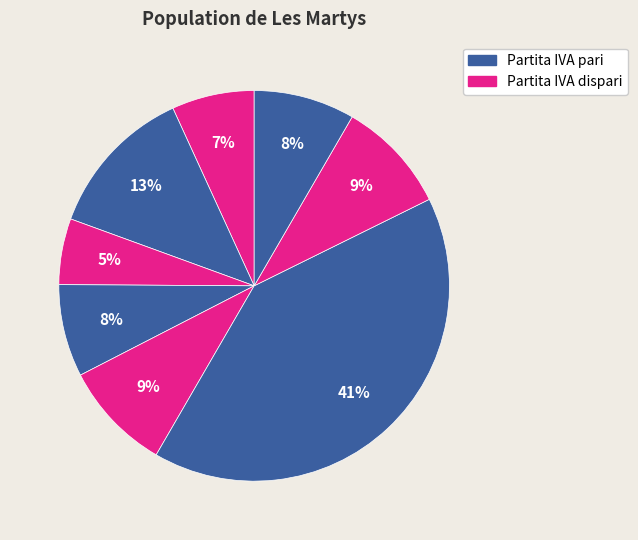

Is there a majority slice in this chart?

No